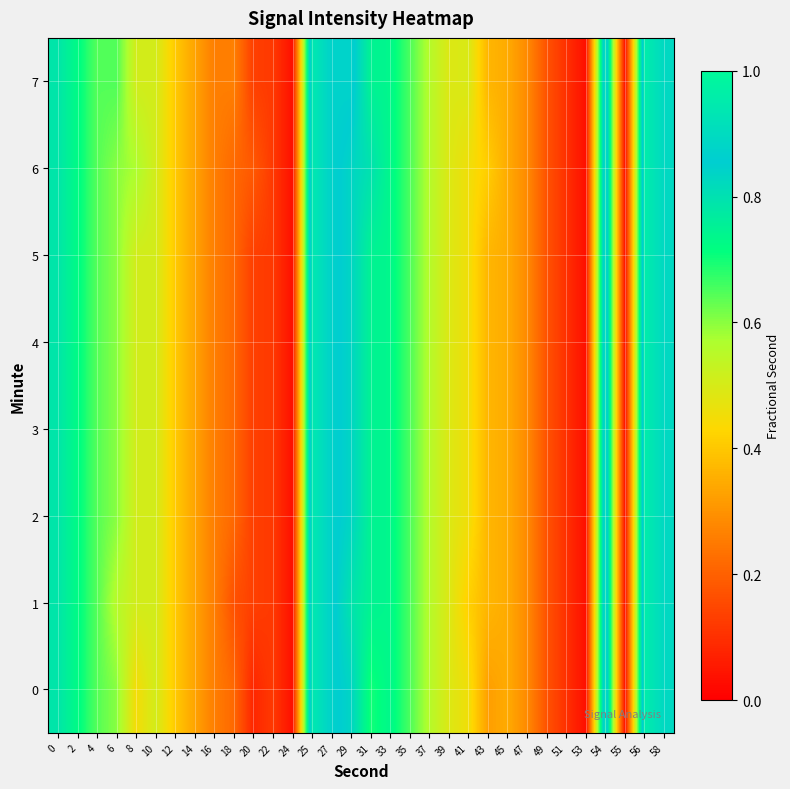

Reading right to left, extract all data points from this chart.

0: 58=0.9	56=1.0	55=0.0	54=0.9	53=0.0	51=0.1	49=0.2	47=0.3	45=0.3	43=0.3	41=0.5	39=0.5	37=0.6	35=0.7	33=0.7	31=0.7	29=0.8	27=0.9	25=0.9	24=0.0	22=0.1	20=0.1	18=0.2	16=0.3	14=0.3	12=0.4	10=0.5	8=0.4	6=0.6	4=0.6	2=0.7	0=0.8
1: 58=0.9	56=1.0	55=0.0	54=0.9	53=0.0	51=0.1	49=0.2	47=0.3	45=0.3	43=0.4	41=0.4	39=0.5	37=0.6	35=0.7	33=0.7	31=0.7	29=0.8	27=0.9	25=0.9	24=0.0	22=0.1	20=0.1	18=0.2	16=0.3	14=0.3	12=0.4	10=0.5	8=0.5	6=0.6	4=0.6	2=0.7	0=0.8
2: 58=0.9	56=1.0	55=0.0	54=0.9	53=0.0	51=0.1	49=0.2	47=0.3	45=0.3	43=0.4	41=0.5	39=0.5	37=0.6	35=0.7	33=0.7	31=0.7	29=0.8	27=0.9	25=0.9	24=0.0	22=0.1	20=0.1	18=0.2	16=0.3	14=0.3	12=0.4	10=0.5	8=0.5	6=0.6	4=0.6	2=0.7	0=0.8
3: 58=0.9	56=1.0	55=0.0	54=0.9	53=0.0	51=0.1	49=0.2	47=0.3	45=0.3	43=0.4	41=0.5	39=0.5	37=0.6	35=0.7	33=0.7	31=0.7	29=0.8	27=0.9	25=0.9	24=0.0	22=0.1	20=0.1	18=0.2	16=0.3	14=0.3	12=0.4	10=0.5	8=0.5	6=0.6	4=0.6	2=0.7	0=0.8
4: 58=0.9	56=1.0	55=0.0	54=0.9	53=0.0	51=0.1	49=0.2	47=0.3	45=0.3	43=0.4	41=0.5	39=0.5	37=0.6	35=0.7	33=0.7	31=0.7	29=0.8	27=0.9	25=0.9	24=0.0	22=0.1	20=0.1	18=0.2	16=0.3	14=0.3	12=0.4	10=0.5	8=0.5	6=0.6	4=0.6	2=0.7	0=0.8
5: 58=0.9	56=1.0	55=0.0	54=0.9	53=0.0	51=0.1	49=0.2	47=0.3	45=0.3	43=0.4	41=0.5	39=0.5	37=0.6	35=0.7	33=0.7	31=0.7	29=0.8	27=0.9	25=0.9	24=0.0	22=0.1	20=0.1	18=0.2	16=0.3	14=0.3	12=0.4	10=0.5	8=0.5	6=0.6	4=0.6	2=0.7	0=0.8
6: 58=0.9	56=1.0	55=0.0	54=0.9	53=0.0	51=0.1	49=0.2	47=0.3	45=0.3	43=0.4	41=0.5	39=0.5	37=0.6	35=0.7	33=0.7	31=0.8	29=0.8	27=0.9	25=0.9	24=0.0	22=0.1	20=0.2	18=0.2	16=0.3	14=0.3	12=0.4	10=0.5	8=0.6	6=0.6	4=0.6	2=0.7	0=0.8
7: 58=0.9	56=1.0	55=0.0	54=0.9	53=0.0	51=0.1	49=0.2	47=0.3	45=0.3	43=0.4	41=0.5	39=0.5	37=0.6	35=0.7	33=0.7	31=0.7	29=0.9	27=0.9	25=0.9	24=0.0	22=0.1	20=0.1	18=0.3	16=0.3	14=0.3	12=0.4	10=0.5	8=0.5	6=0.6	4=0.6	2=0.7	0=0.8